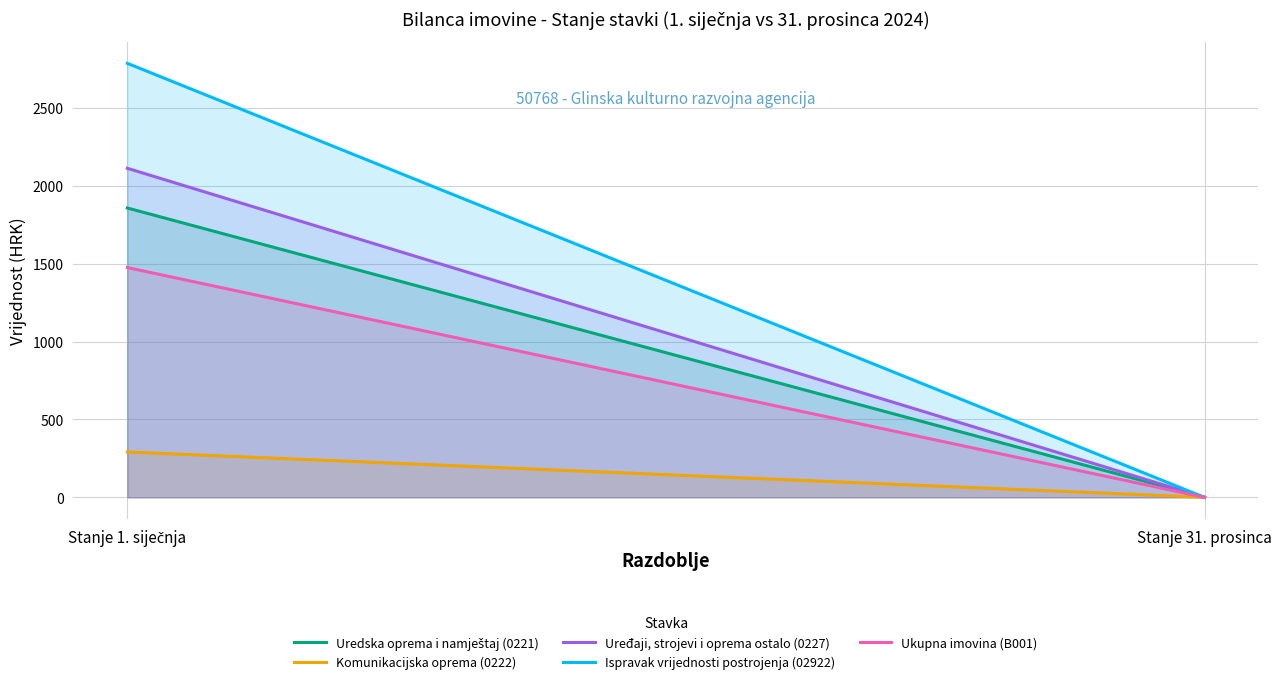

Which series has the largest total across all categories?

Ispravak vrijednosti postrojenja (02922)